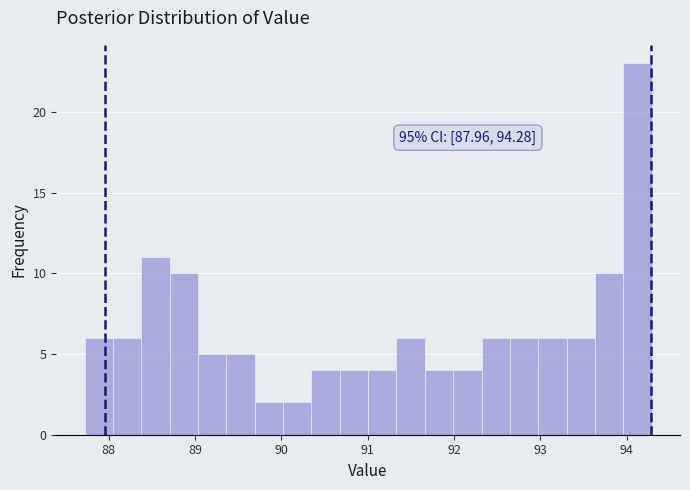

Around what value on the x-axis is the tallest bar? Give the approximate position of its centre, as read against the axis.

94.1